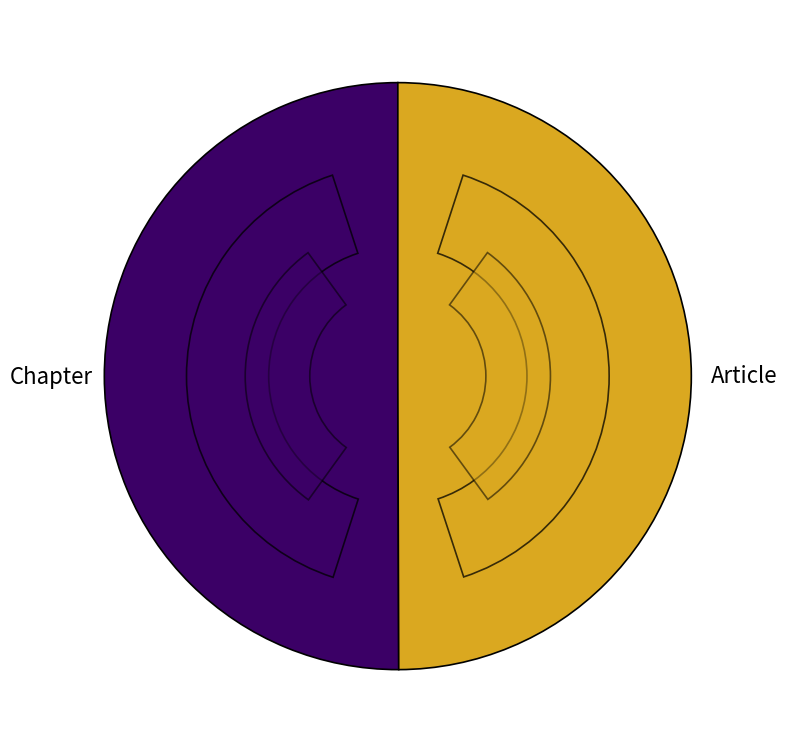

Rank the categories by value from highest to lowest.

Chapter, Article